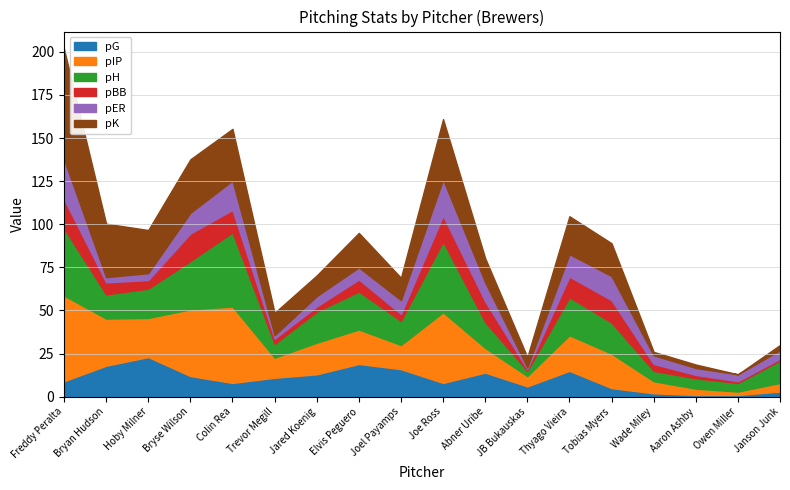

Which series has the widest spread of values?

pK